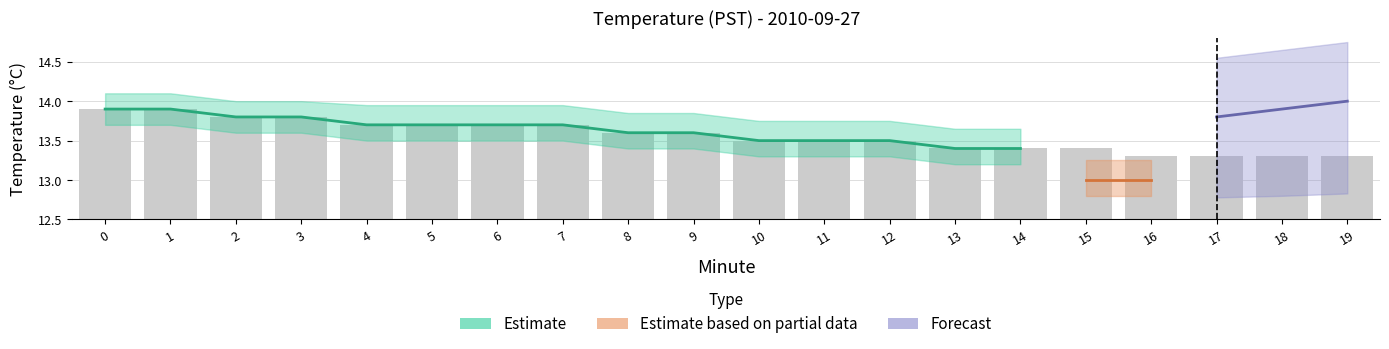

Between 15 and 17, which is larger?

15